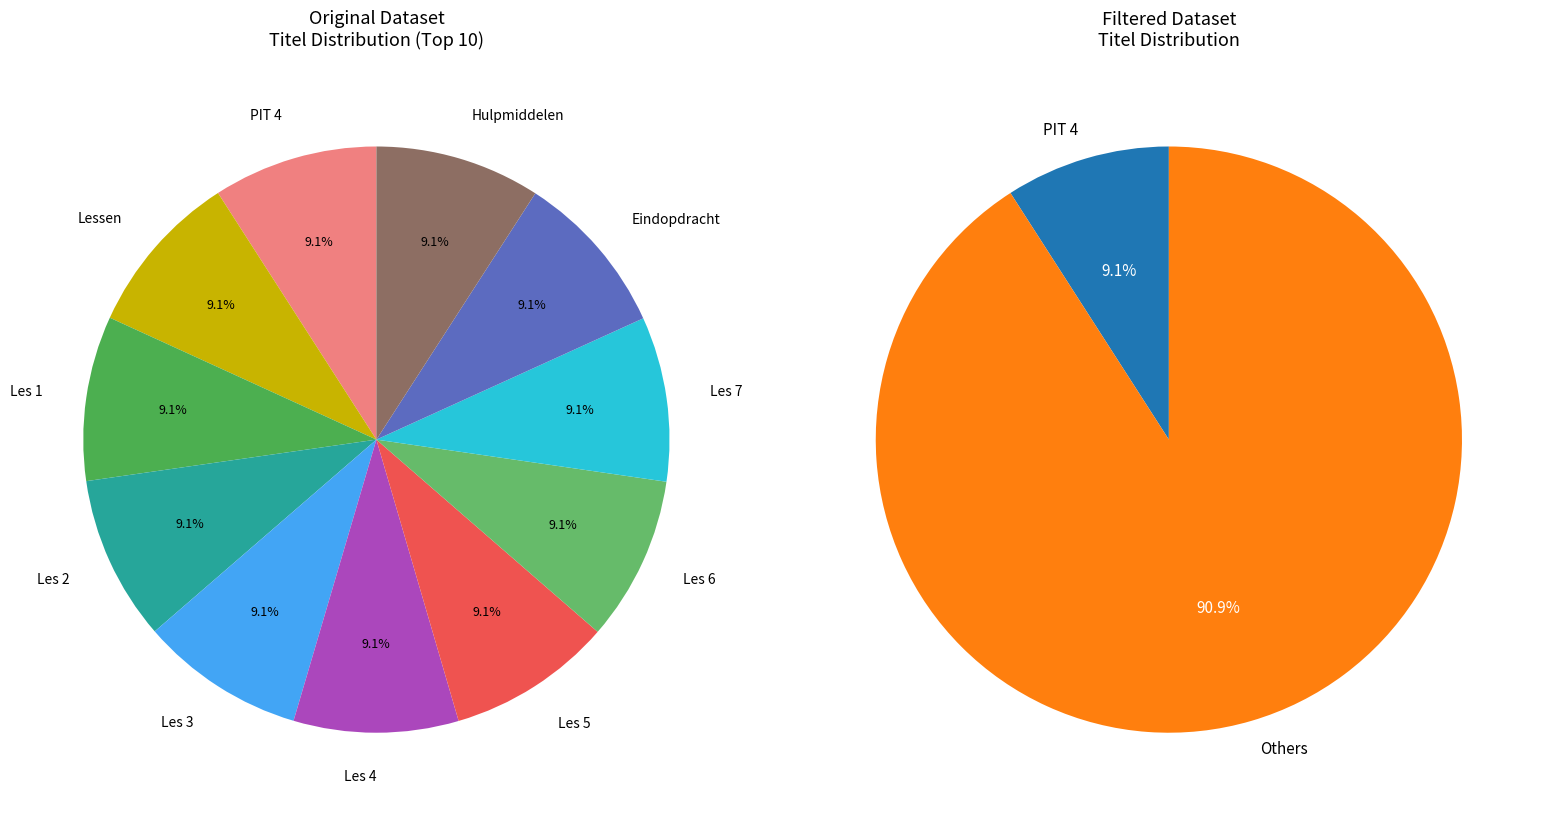

What is the largest slice in the pie chart?

Hulpmiddelen